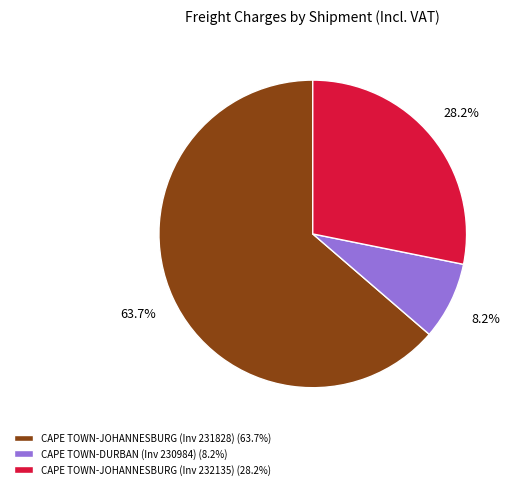

Does CAPE TOWN-DURBAN (Inv 230984) represent more than half of the total?

No